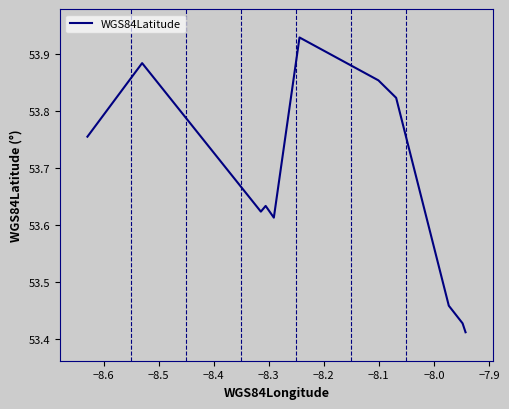

What is the difference between the maximum and minimum values?

0.5